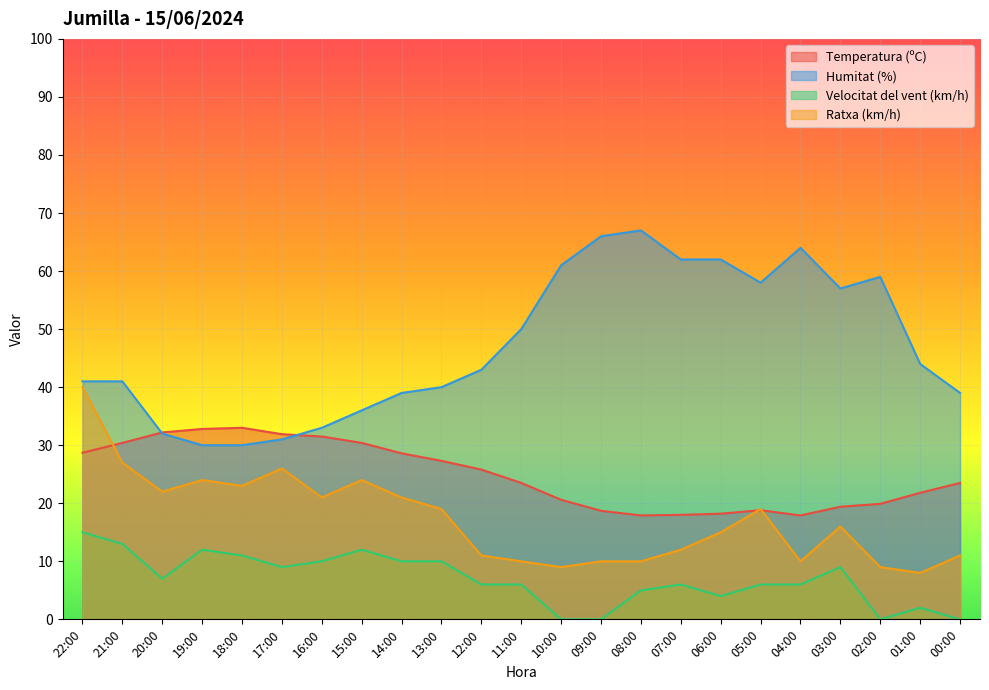

Is it true that Velocitat del vent (km/h) equals 10.7 at 11:00?

False